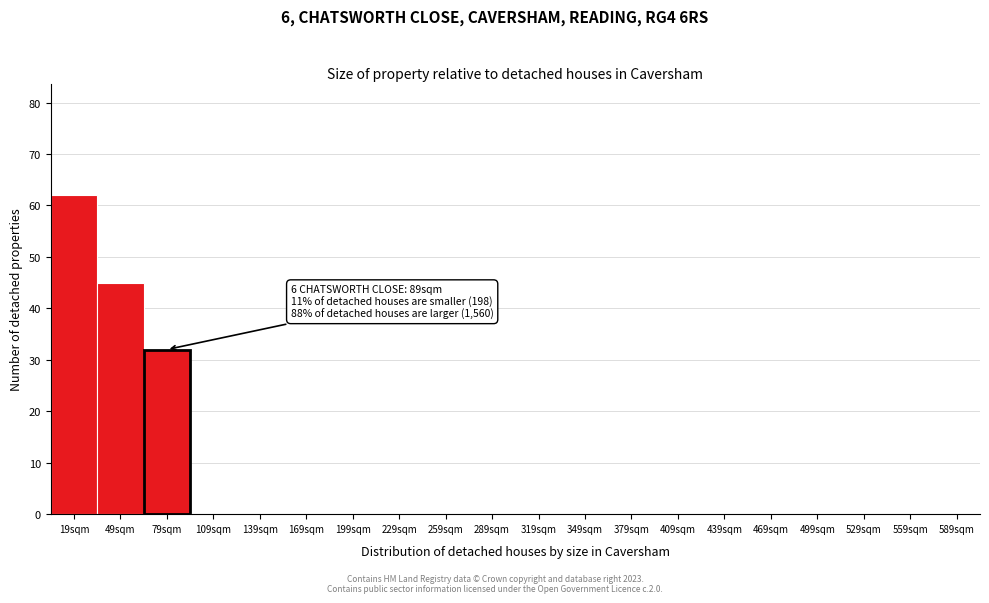

Reading right to left, transcribe all the data shown in this chart.

589sqm=0	559sqm=0	529sqm=0	499sqm=0	469sqm=0	439sqm=0	409sqm=0	379sqm=0	349sqm=0	319sqm=0	289sqm=0	259sqm=0	229sqm=0	199sqm=0	169sqm=0	139sqm=0	109sqm=0	79sqm=32	49sqm=45	19sqm=62